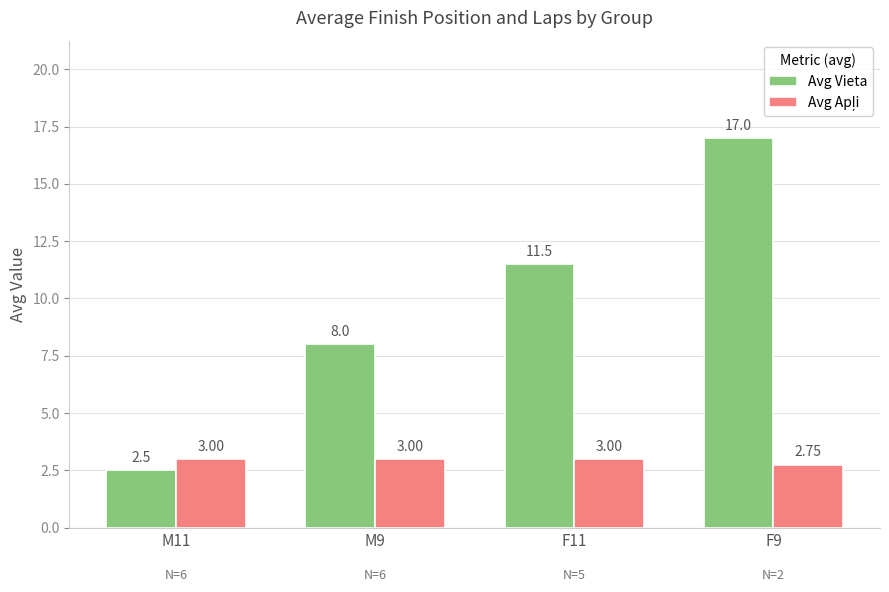

What is the sum of the Avg Vieta values at M11 and M9?

10.5